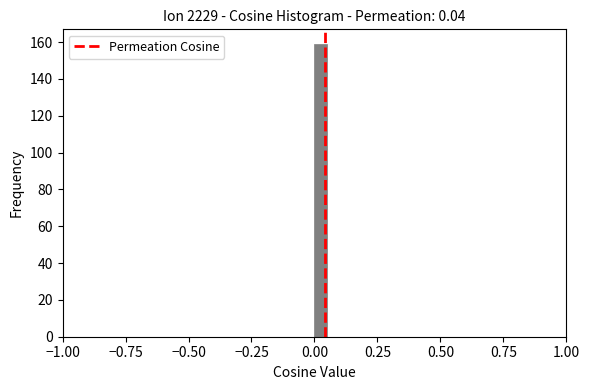

Read against the x-axis, roughly where is the centre of the tallest bar?

0.05